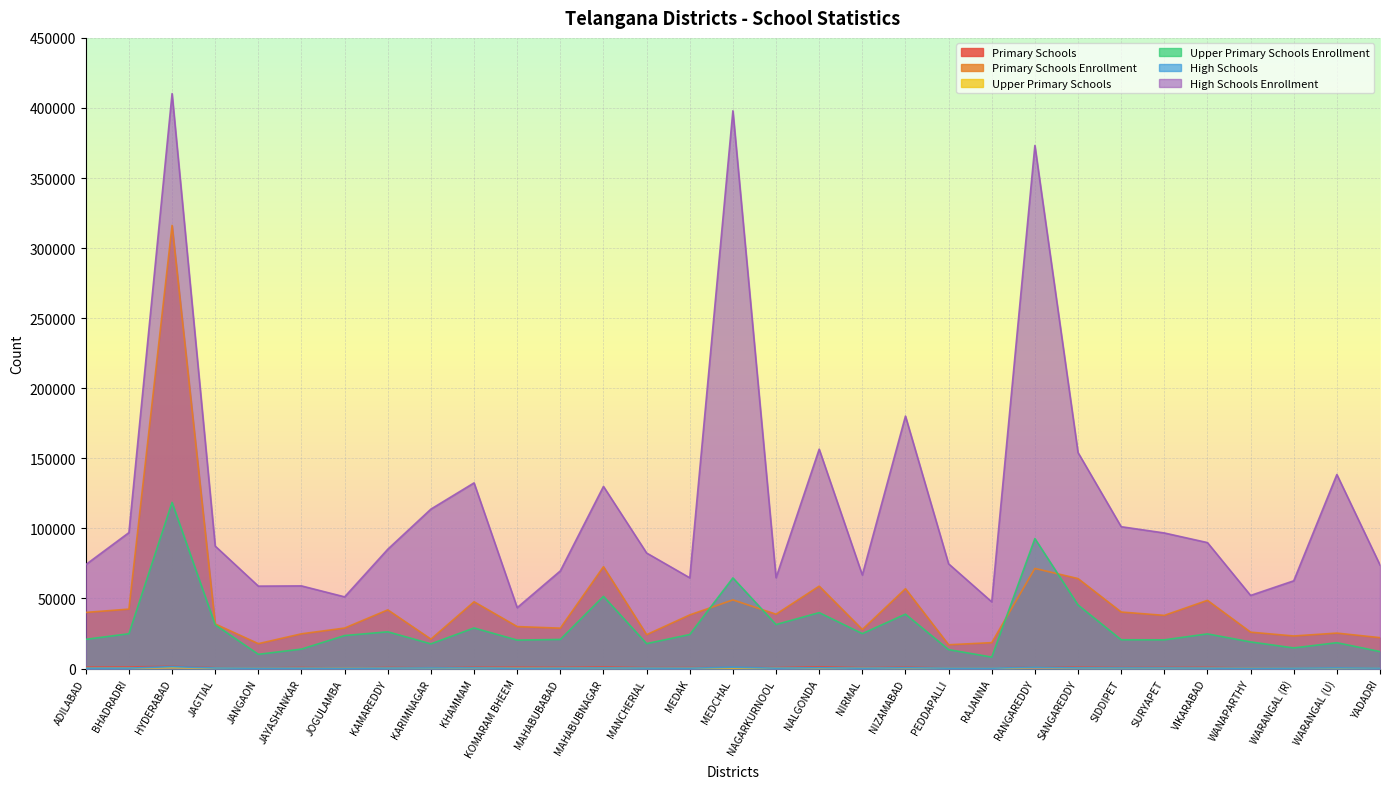

At which category does Upper Primary Schools Enrollment reach its first local peak?

HYDERABAD